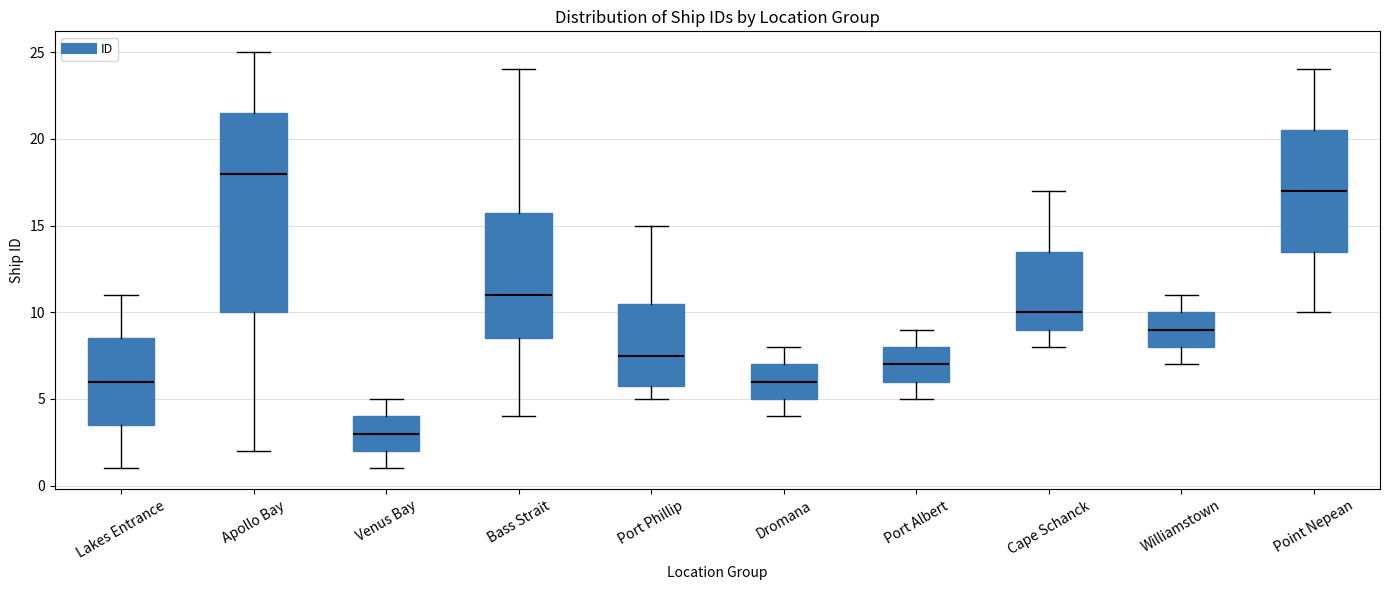

Reading left to right, transcribe this box plot: for each box, give where its median line is, the range the box spans, and where its two whiskers end, as read against the y-axis. The values are not printed on the chart, so give them approximately, as read against the axis.

Lakes Entrance: median 6.0, box 3.5 to 8.5, whiskers 1.0 to 11.0
Apollo Bay: median 18.0, box 10.0 to 21.5, whiskers 2.0 to 25.0
Venus Bay: median 3.0, box 2.0 to 4.0, whiskers 1.0 to 5.0
Bass Strait: median 11.0, box 8.5 to 16.0, whiskers 4.0 to 24.0
Port Phillip: median 7.5, box 6.0 to 10.5, whiskers 5.0 to 15.0
Dromana: median 6.0, box 5.0 to 7.0, whiskers 4.0 to 8.0
Port Albert: median 7.0, box 6.0 to 8.0, whiskers 5.0 to 9.0
Cape Schanck: median 10.0, box 9.0 to 13.5, whiskers 8.0 to 17.0
Williamstown: median 9.0, box 8.0 to 10.0, whiskers 7.0 to 11.0
Point Nepean: median 17.0, box 13.5 to 20.5, whiskers 10.0 to 24.0